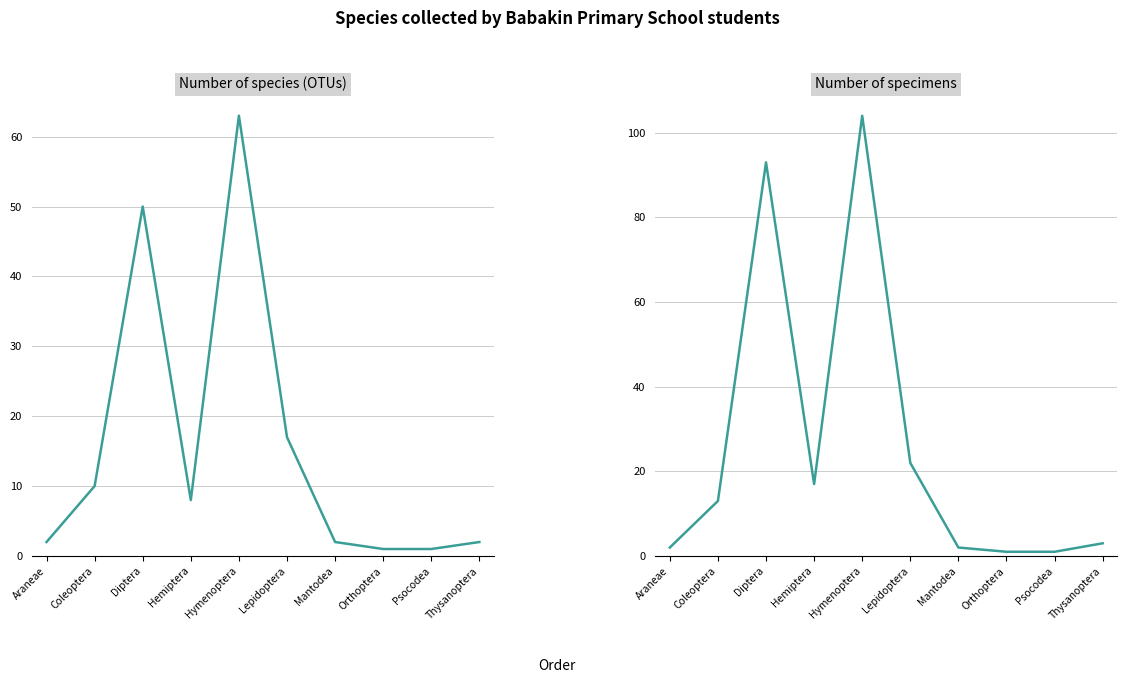

How many lines are shown in the chart?

2